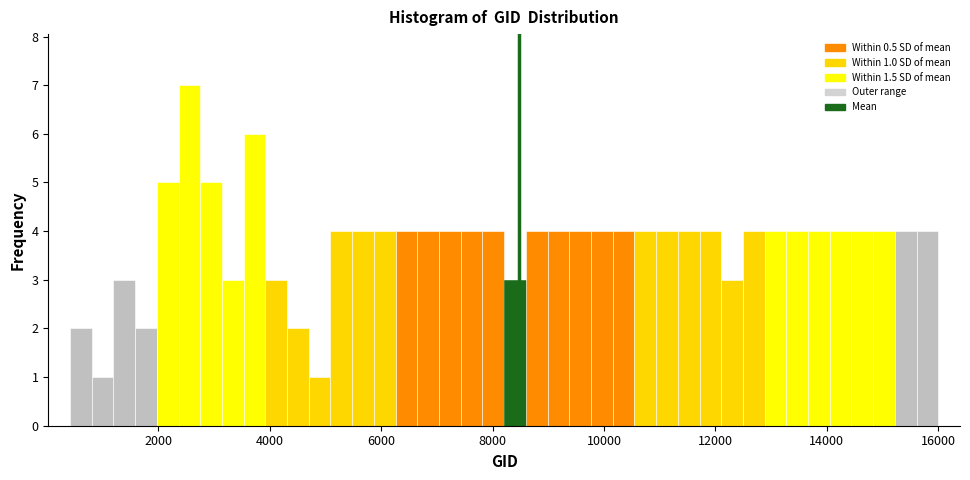

Read against the x-axis, roughly where is the centre of the tallest bar?

2600